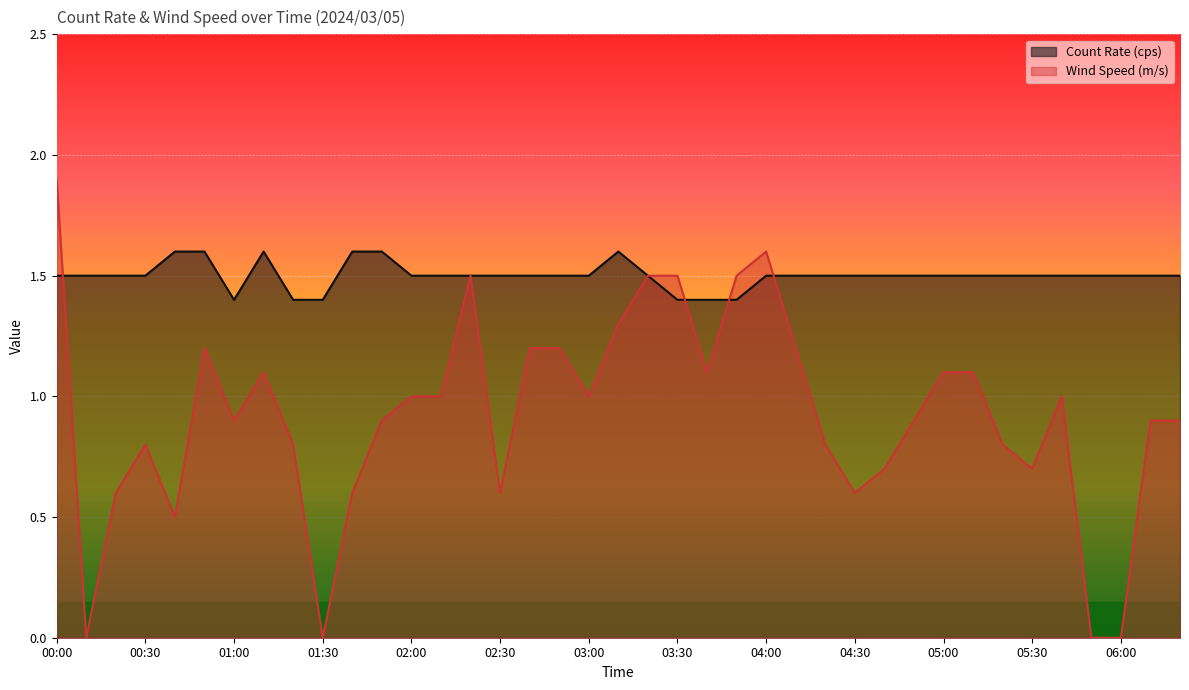

Reading left to right, what are all the values shown in this chart?

Count Rate (cps): 1.5	1.5	1.5	1.5	1.6	1.6	1.4	1.6	1.4	1.4	1.6	1.6	1.5	1.5	1.5	1.5	1.5	1.5	1.5	1.6	1.5	1.4	1.4	1.4	1.5	1.5	1.5	1.5	1.5	1.5	1.5	1.5	1.5	1.5	1.5	1.5	1.5	1.5	1.5
Wind Speed (m/s): 1.9	0.0	0.6	0.8	0.5	1.2	0.9	1.1	0.8	0.0	0.6	0.9	1.0	1.0	1.5	0.6	1.2	1.2	1.0	1.3	1.5	1.5	1.1	1.5	1.6	1.2	0.8	0.6	0.7	0.9	1.1	1.1	0.8	0.7	1.0	0.0	0.0	0.9	0.9